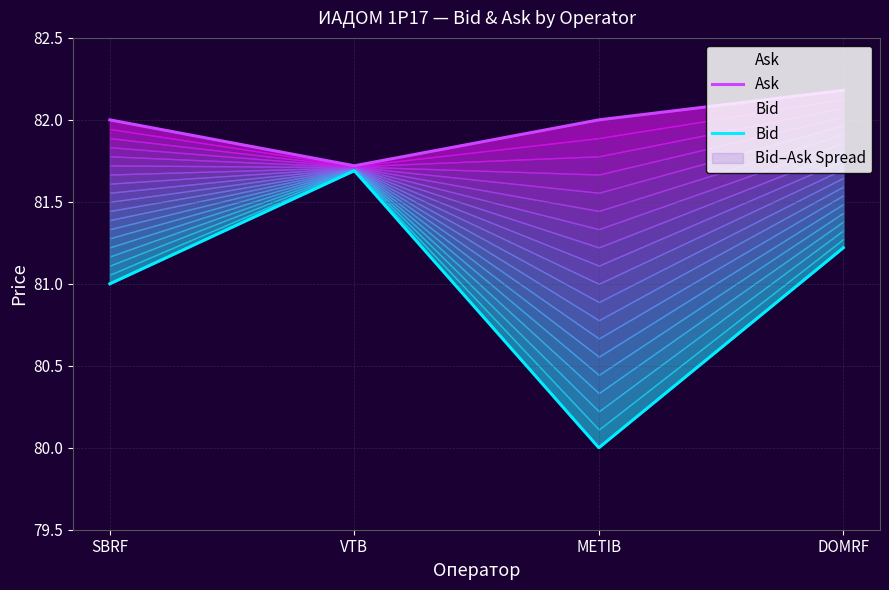

What is the difference between the second highest and second lowest values in the Bid series?

0.2